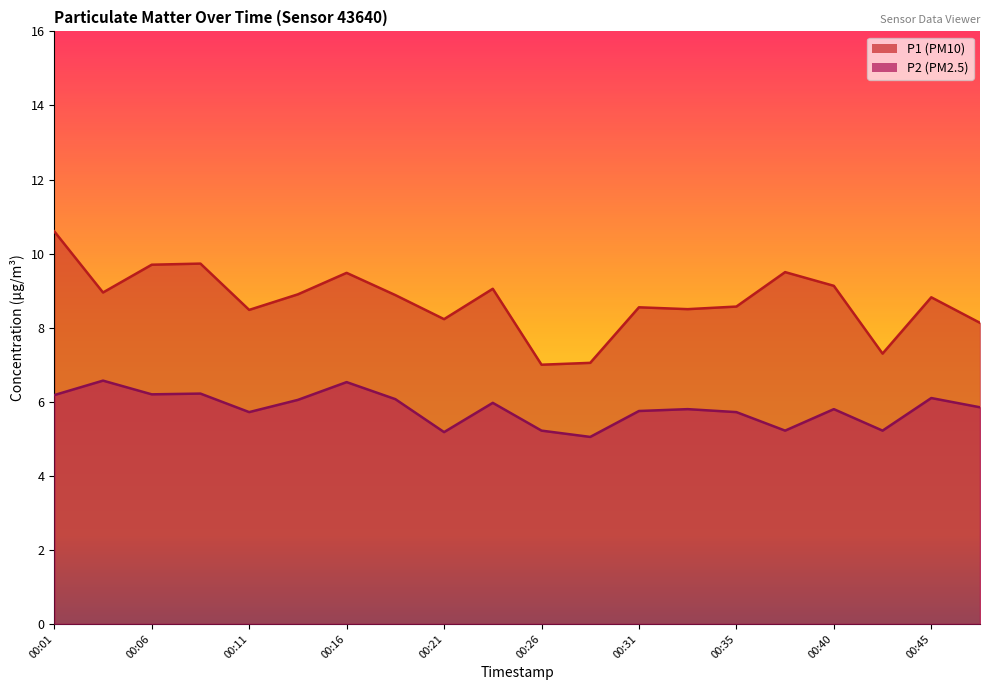

True or false: P2 has a value of 1.7 at 00:48.

False